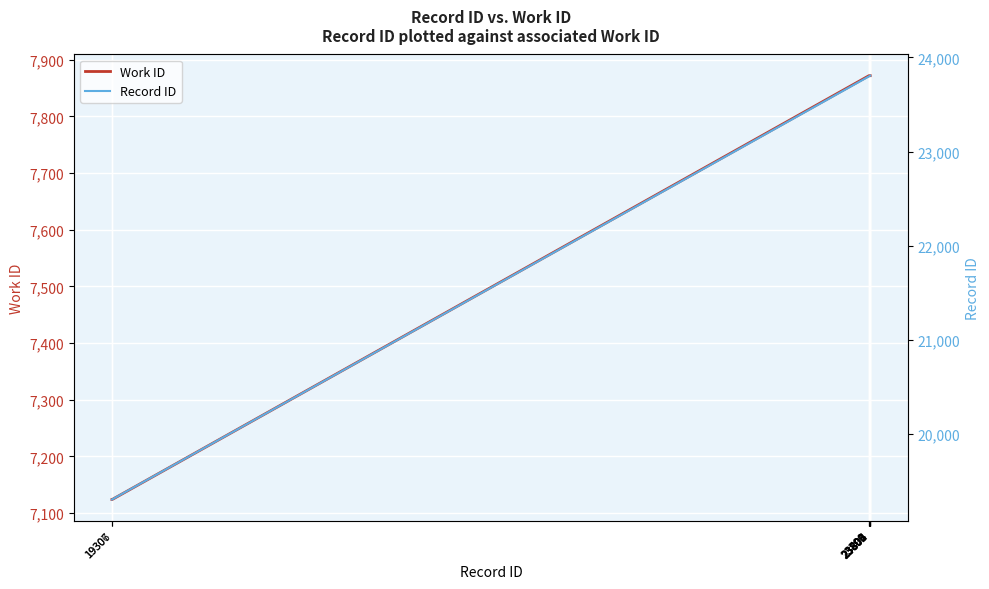

What is the highest value of the Work ID series?

7872